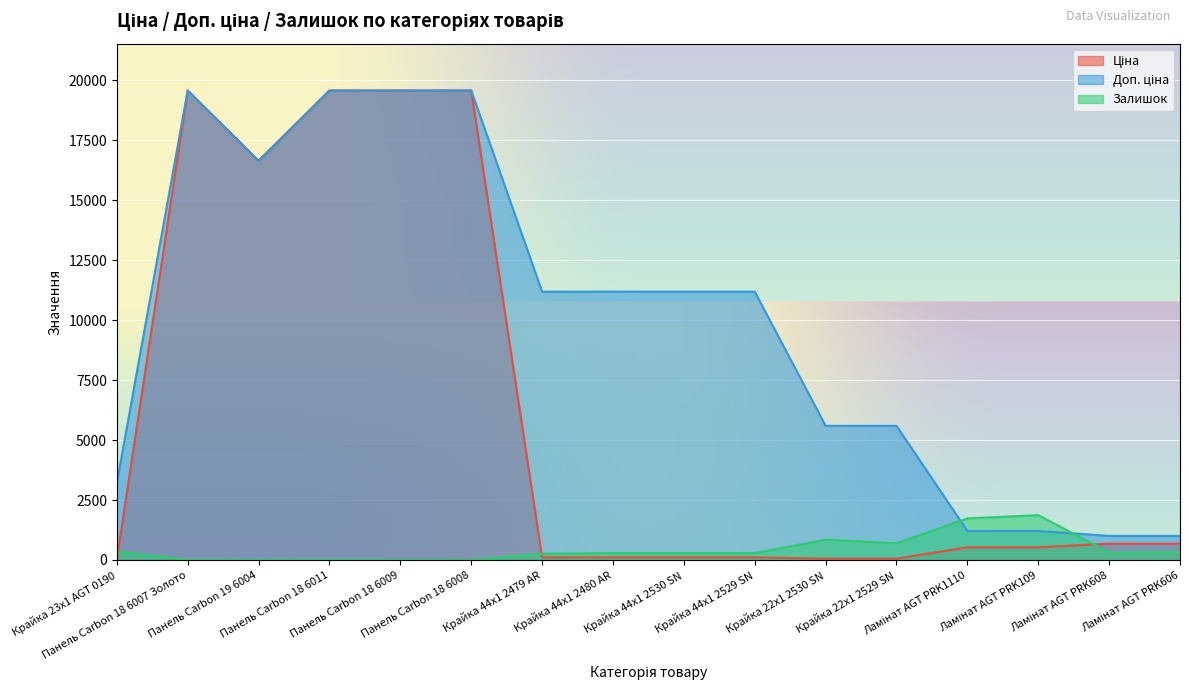

What is the total value across all series at Ламінат AGT PRK109?

3606.9